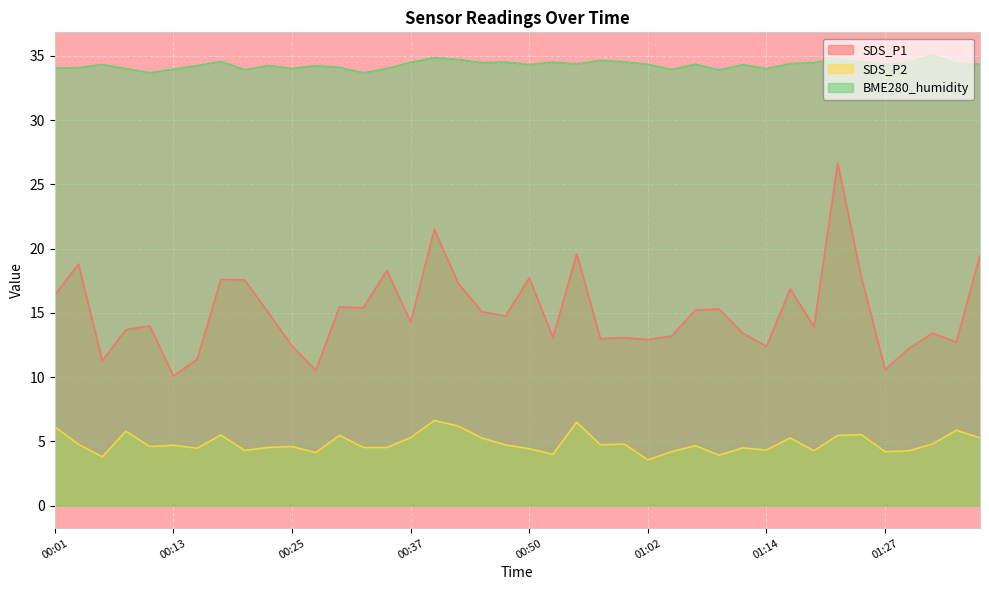

At which category does the chart reach its peak across all series?

01:32